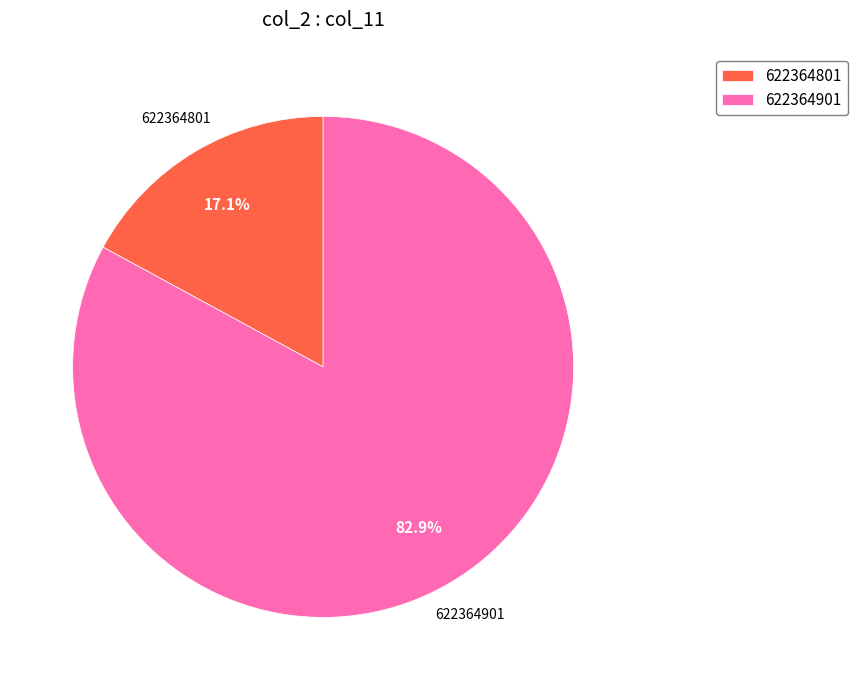

Count the number of slices in the pie.

2